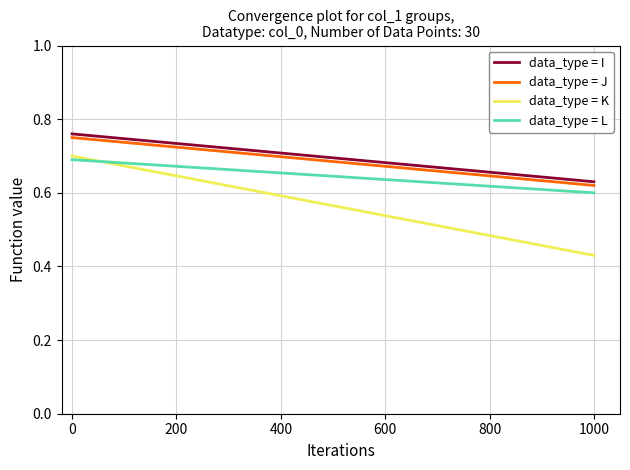

True or false: data_type = L has a value of 0.7 at 200.

True